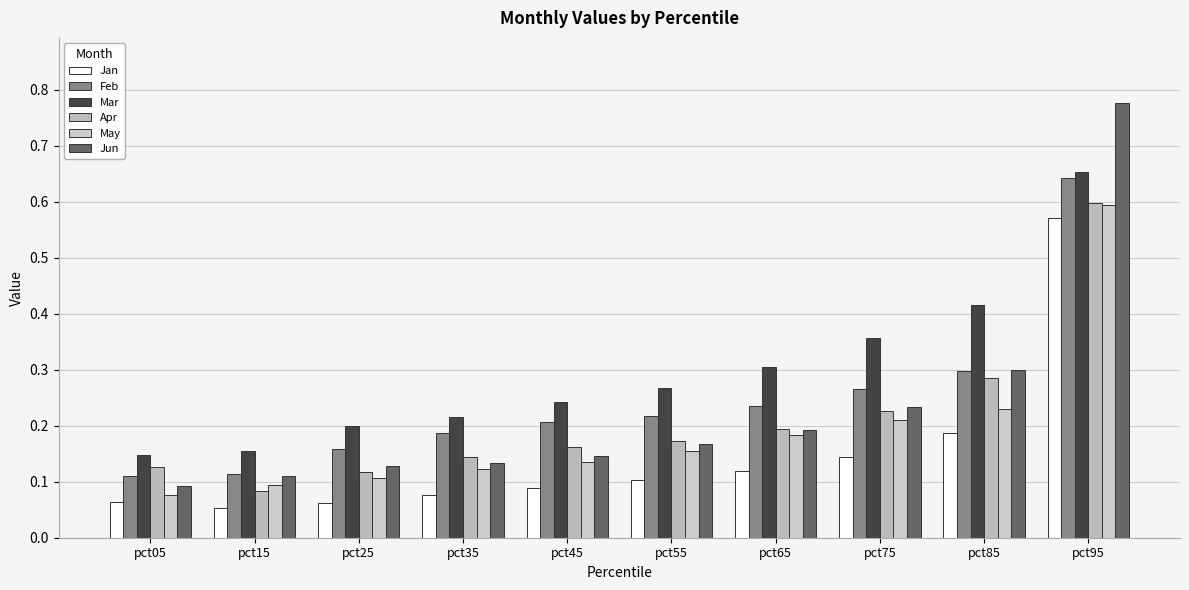

What are all the series names shown in the legend?

Jan, Feb, Mar, Apr, May, Jun